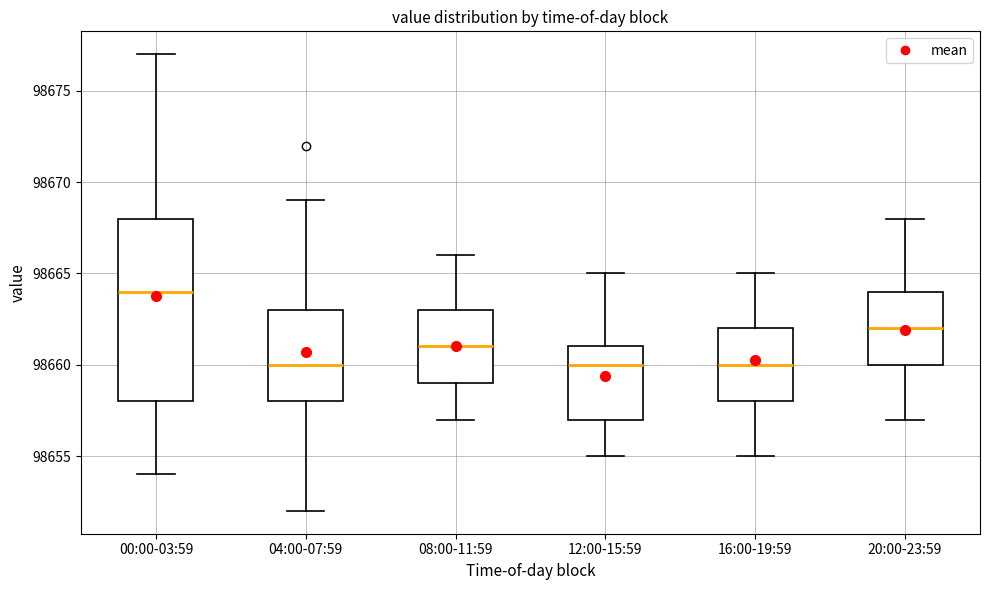

Reading left to right, transcribe this box plot: for each box, give where its median line is, the range the box spans, and where its two whiskers end, as read against the y-axis. The values are not printed on the chart, so give them approximately, as read against the axis.

00:00-03:59: median 98664, box 98658 to 98668, whiskers 98654 to 98677
04:00-07:59: median 98660, box 98658 to 98663, whiskers 98652 to 98669
08:00-11:59: median 98661, box 98659 to 98663, whiskers 98657 to 98666
12:00-15:59: median 98660, box 98657 to 98661, whiskers 98655 to 98665
16:00-19:59: median 98660, box 98658 to 98662, whiskers 98655 to 98665
20:00-23:59: median 98662, box 98660 to 98664, whiskers 98657 to 98668